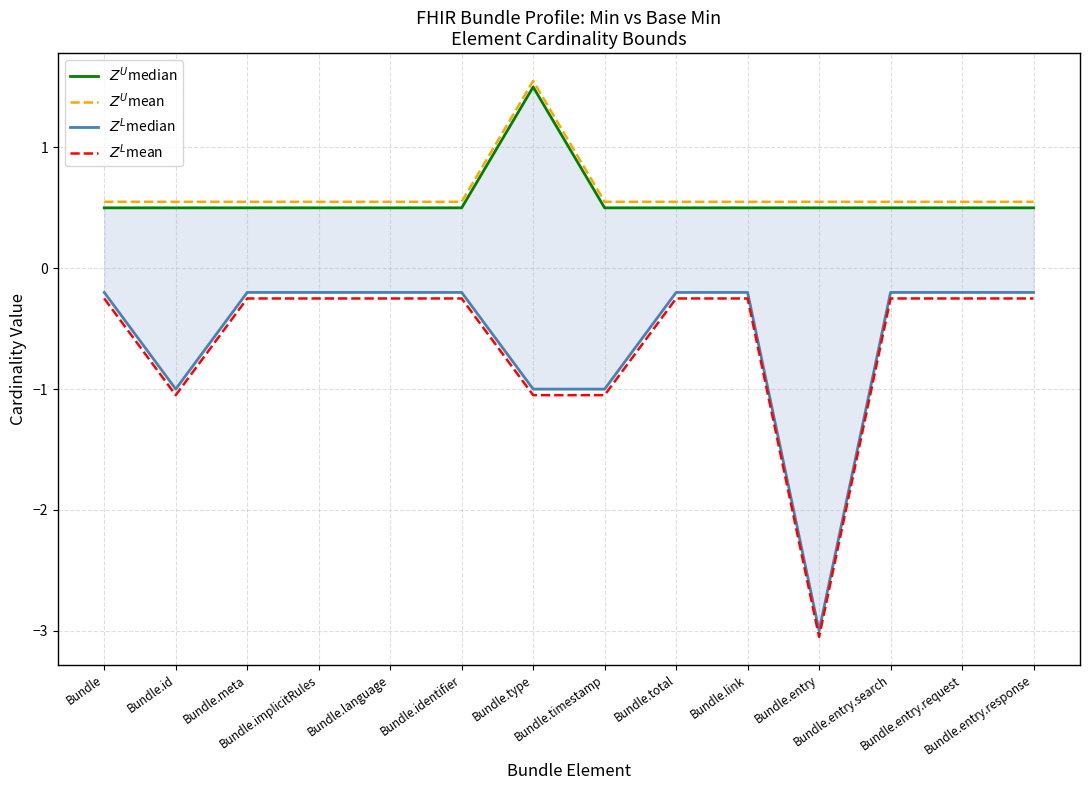

Where is the first local maximum for $Z^U$median?

Bundle.type